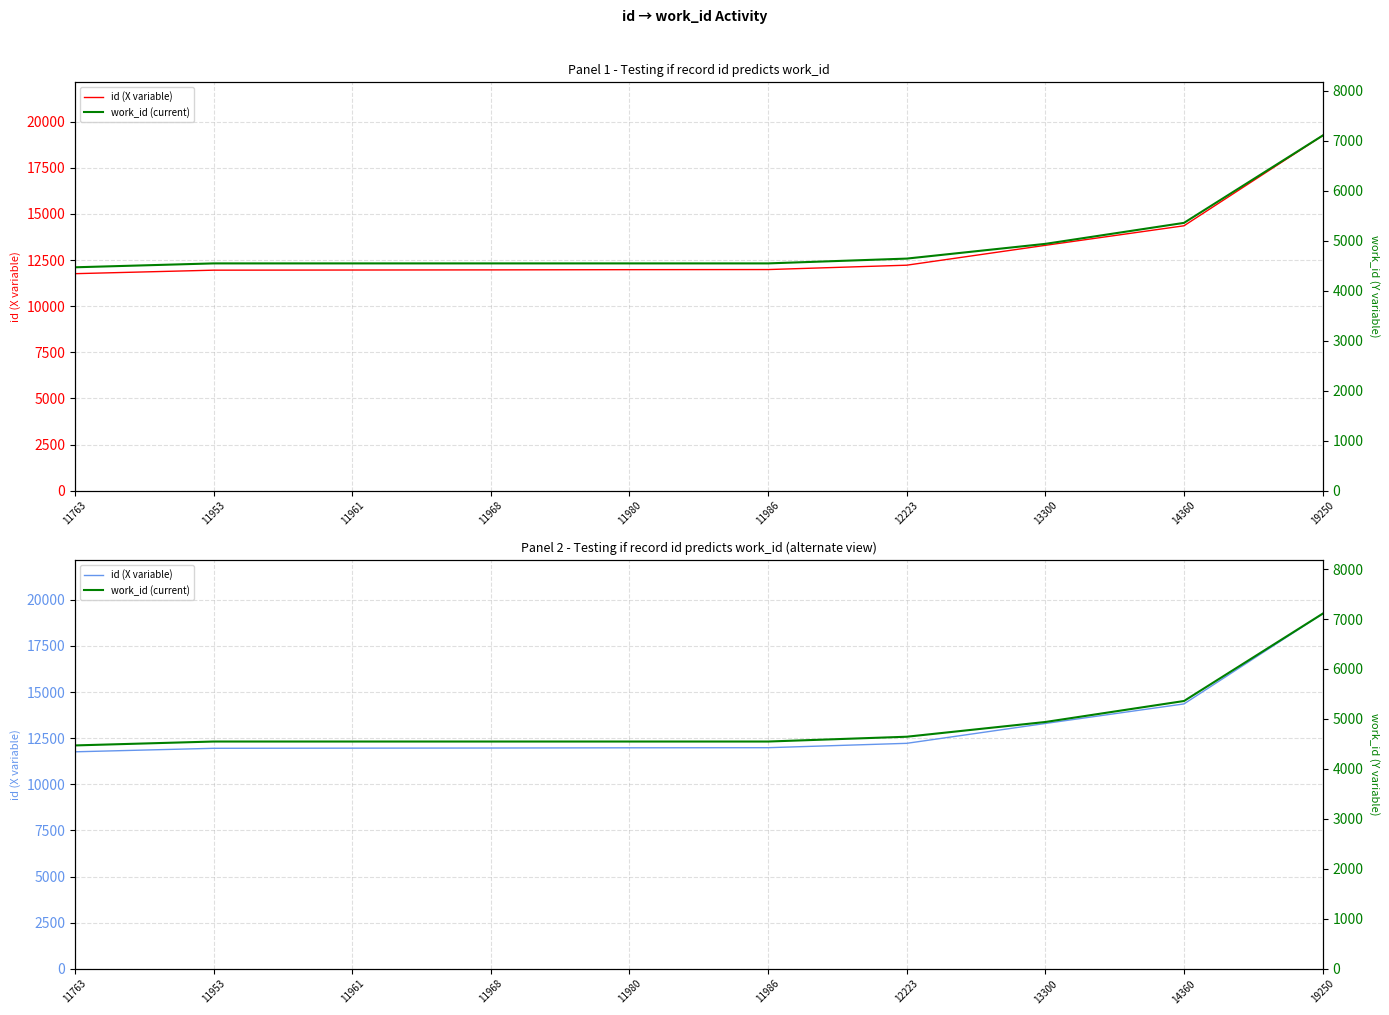

True or false: work_id (current) and id (X variable) intersect in this chart.

False